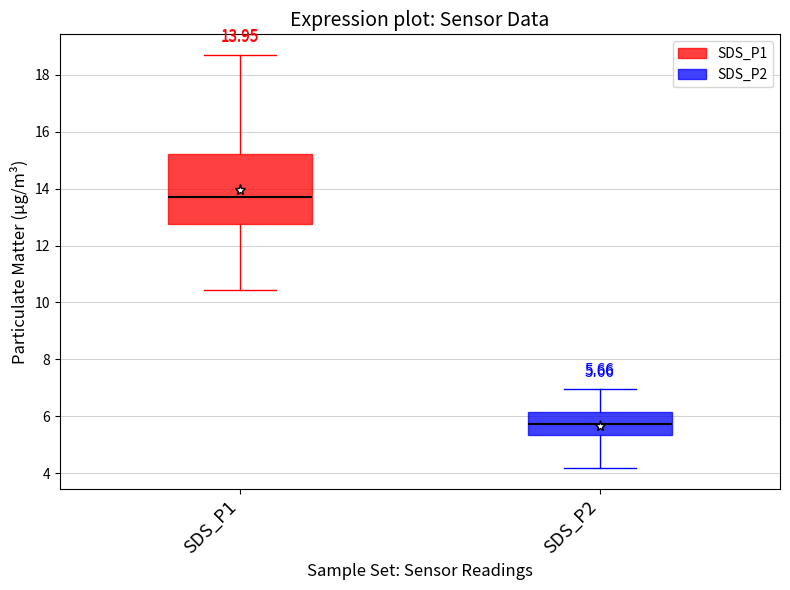

Which box's median line is the highest?

SDS_P1